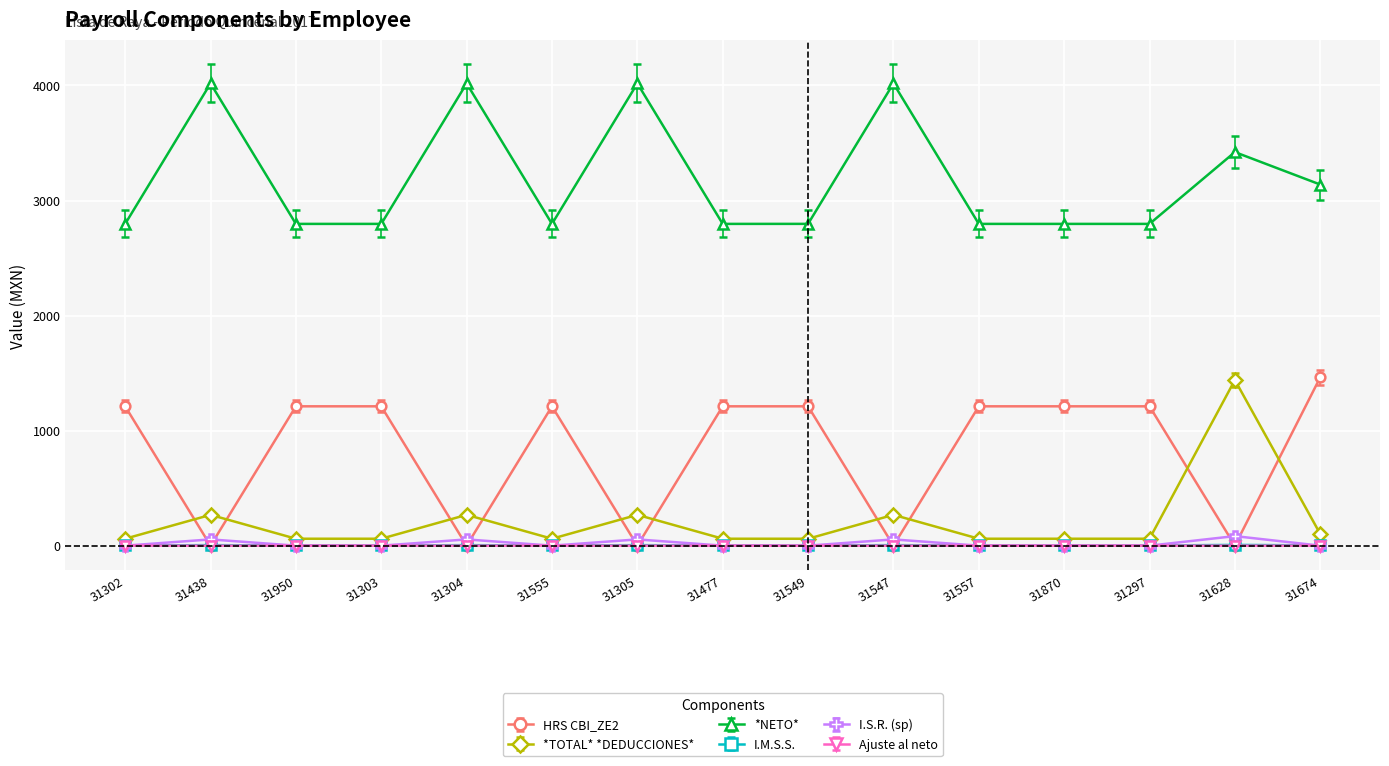

What is the difference between the HRS CBI_ZE2 values at 31305 and 31303?

1211.2